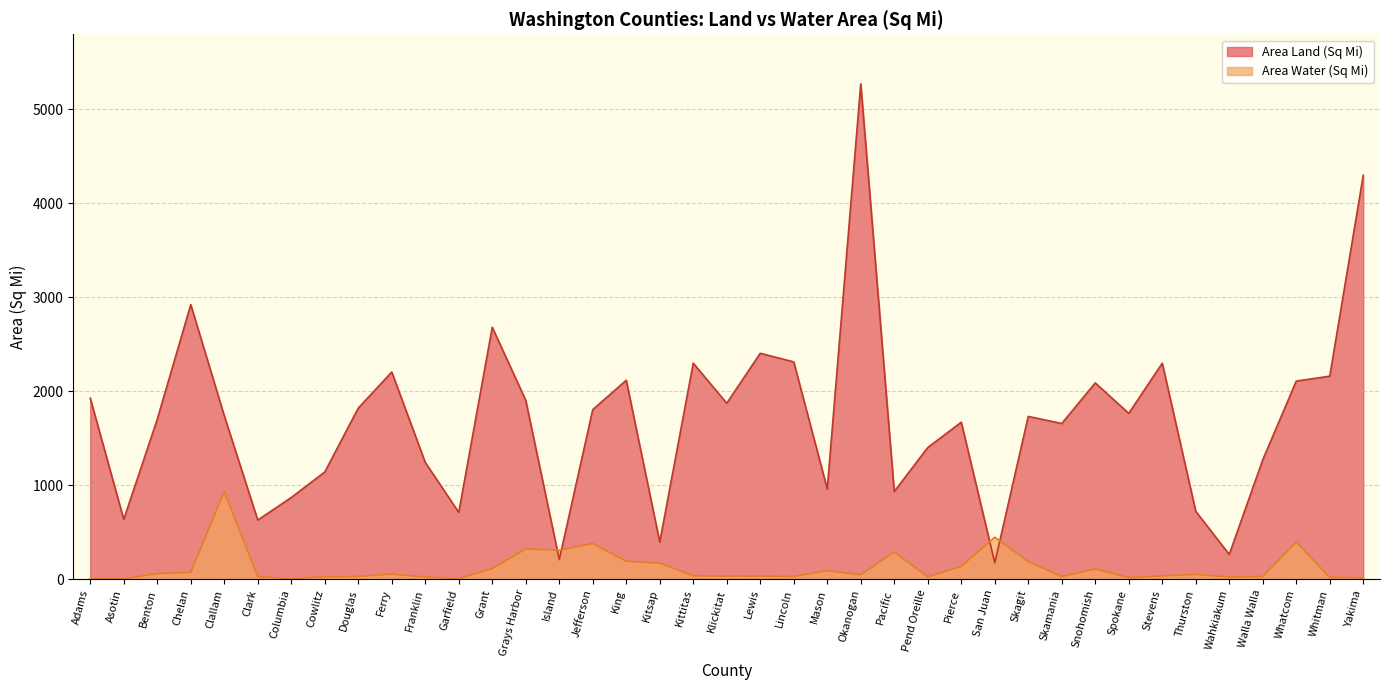

How many values in the Area Land (Sq Mi) series are below 1738?

19